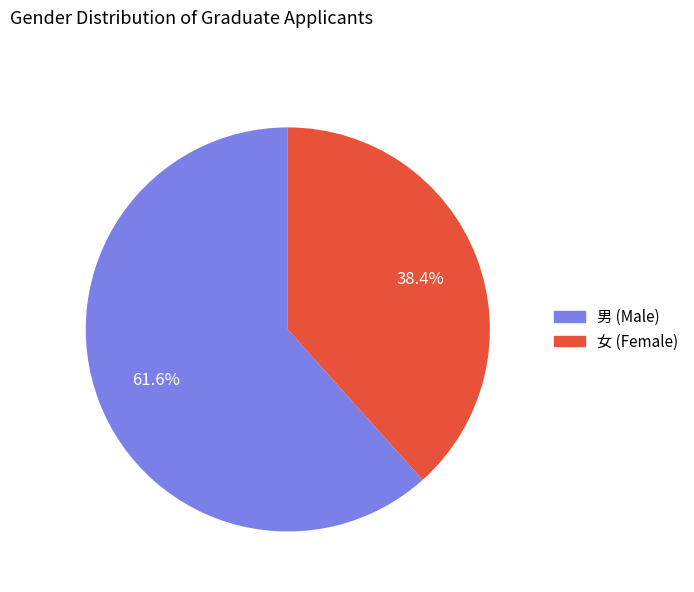

Count the number of slices in the pie.

2